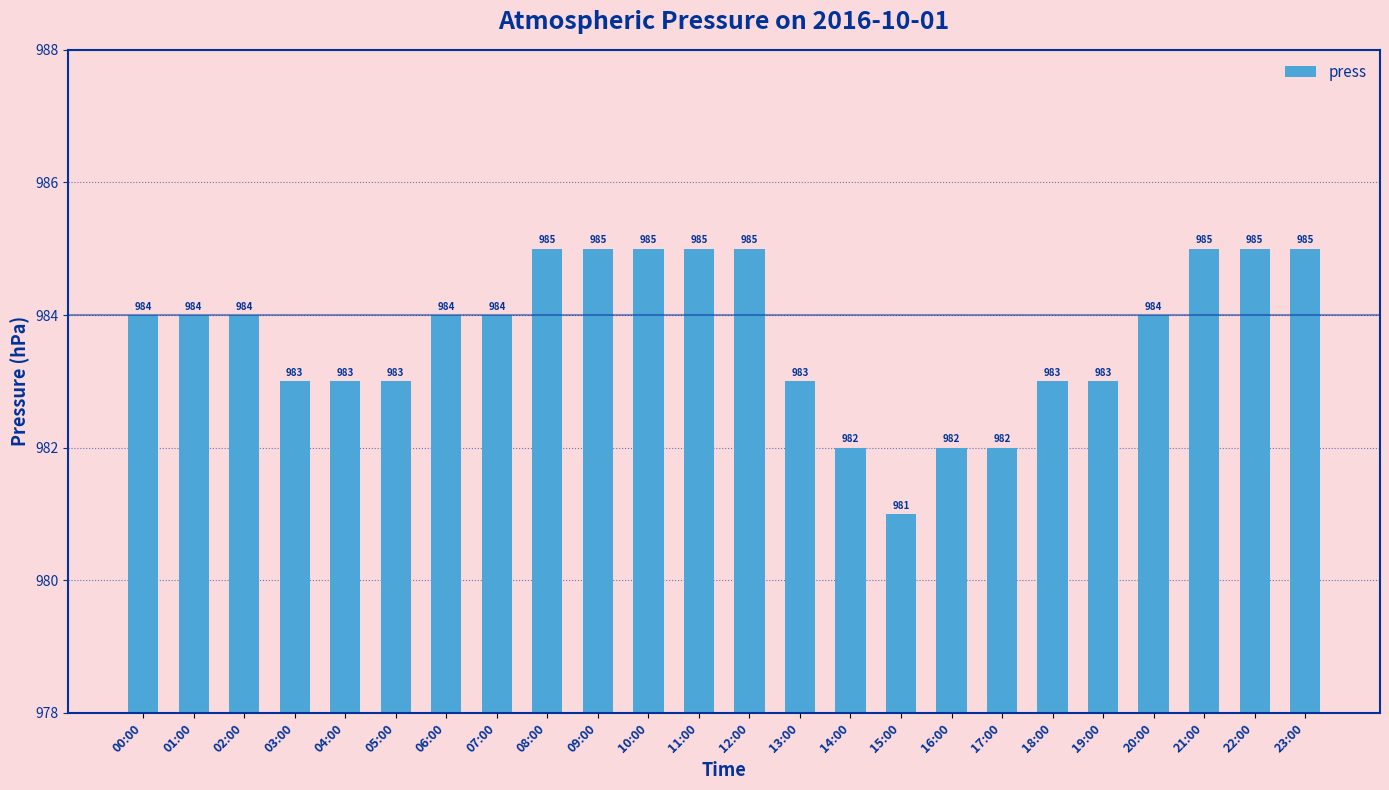

How many bars are there in total?

24